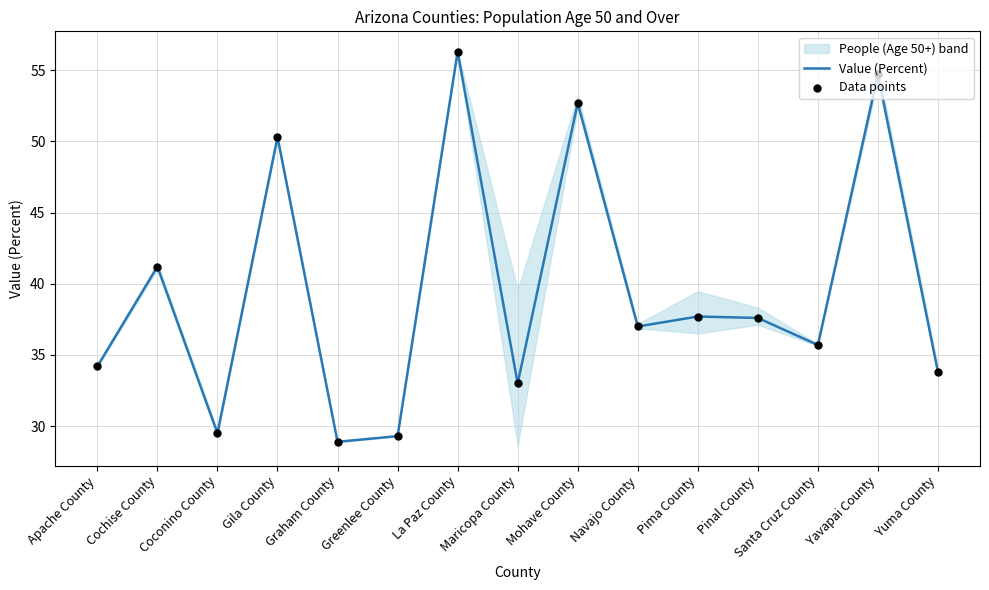

At how many categories does at least one series exceed 33?

11